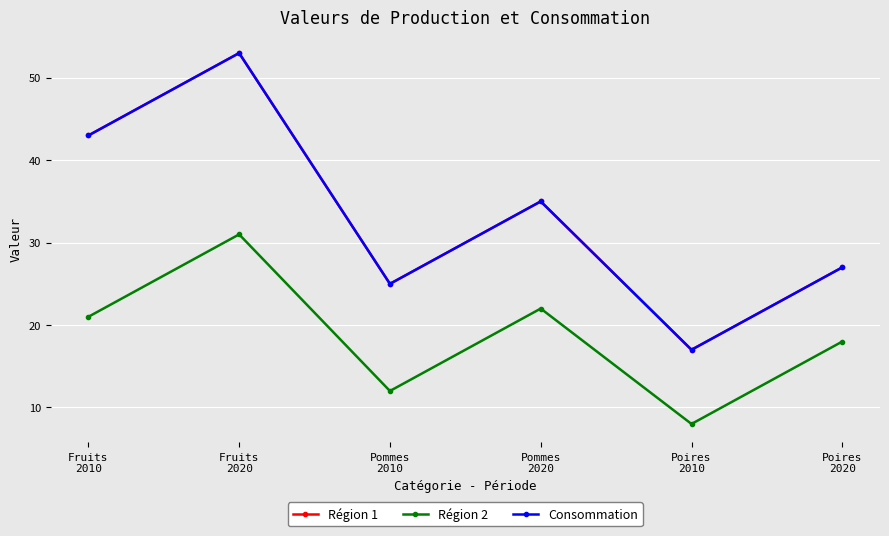

Reading left to right, extract all data points from this chart.

Région 1: 43	53	25	35	17	27
Région 2: 21	31	12	22	8	18
Consommation: 43	53	25	35	17	27